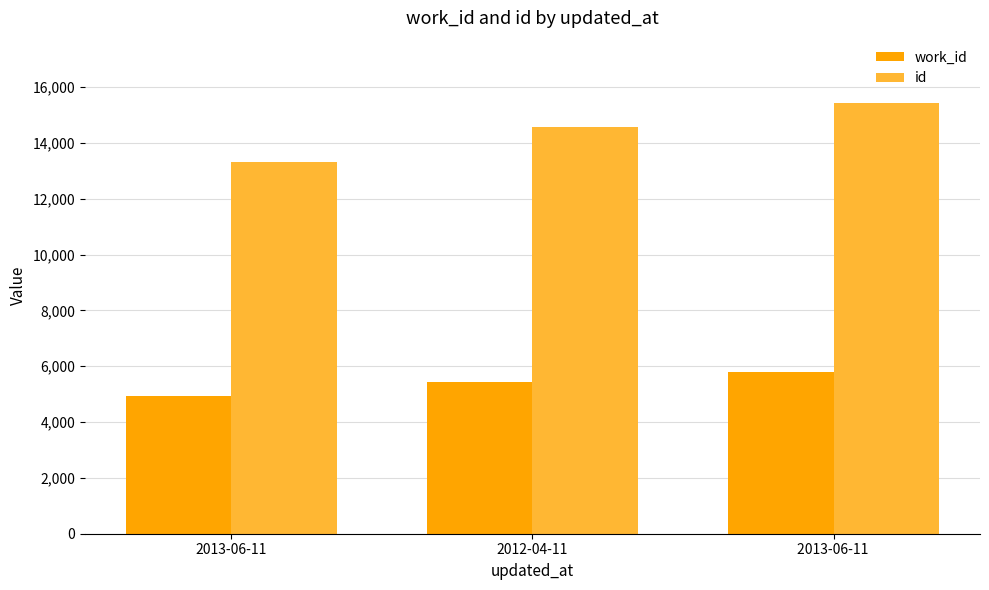

What is the difference between the highest and lowest values at 2013-06-11 ?

9656